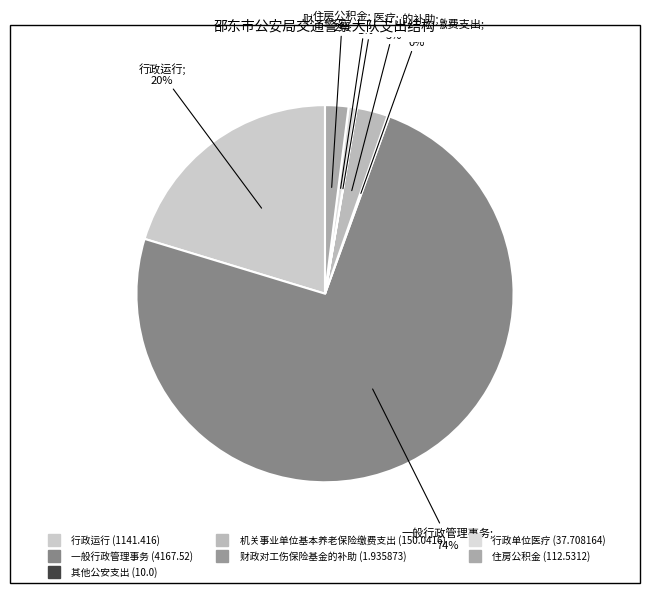

To the nearest percent, what is the combined percentage of 行政单位医疗 and 住房公积金?

3%